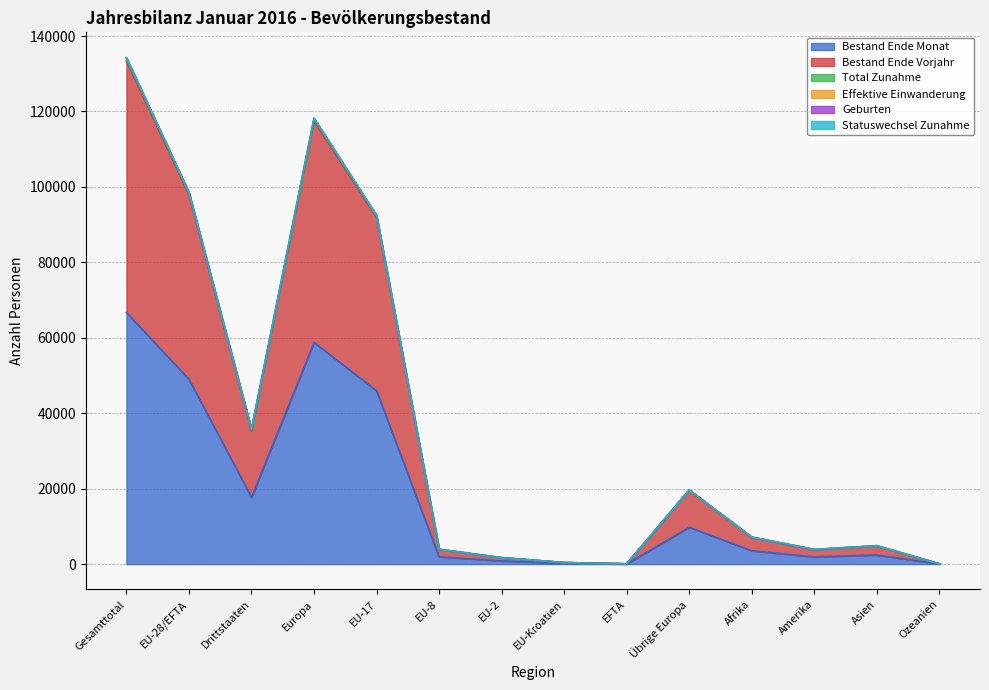

What is the greatest value displayed?

134270